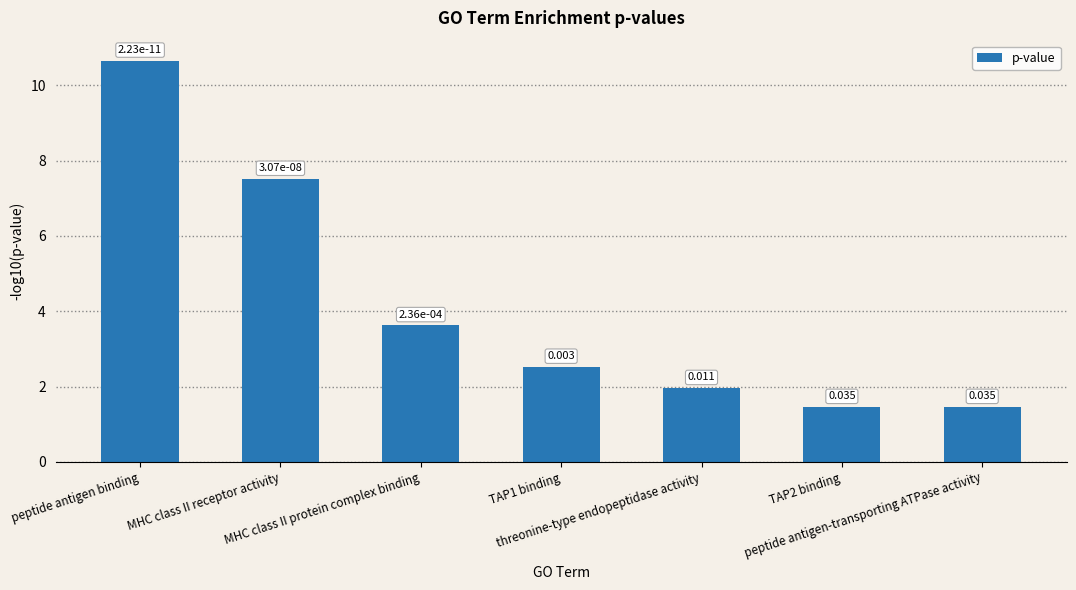

Which has a higher value, threonine-type endopeptidase activity or peptide antigen binding?

peptide antigen binding